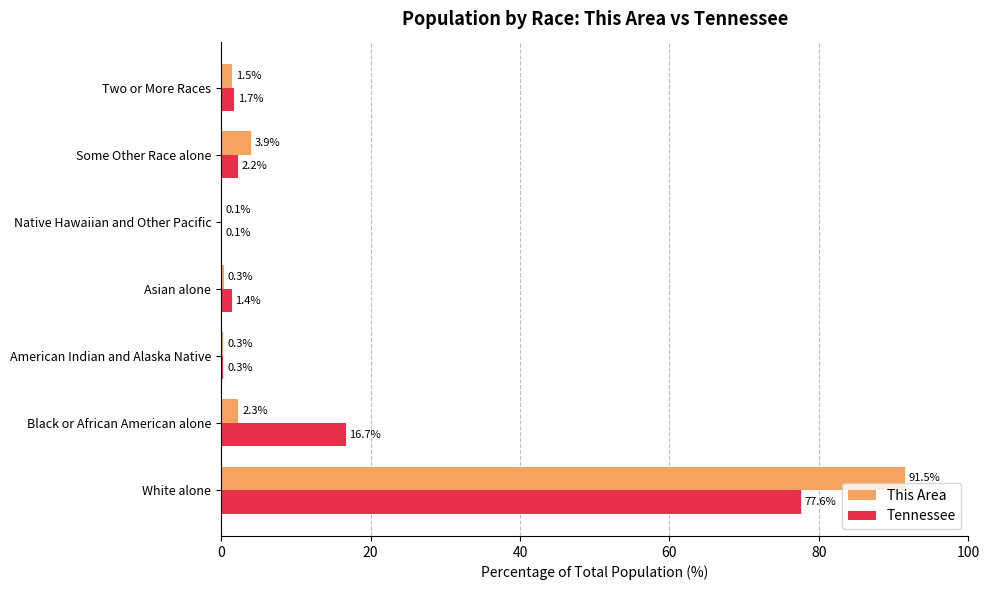

What are all the series names shown in the legend?

This Area, Tennessee